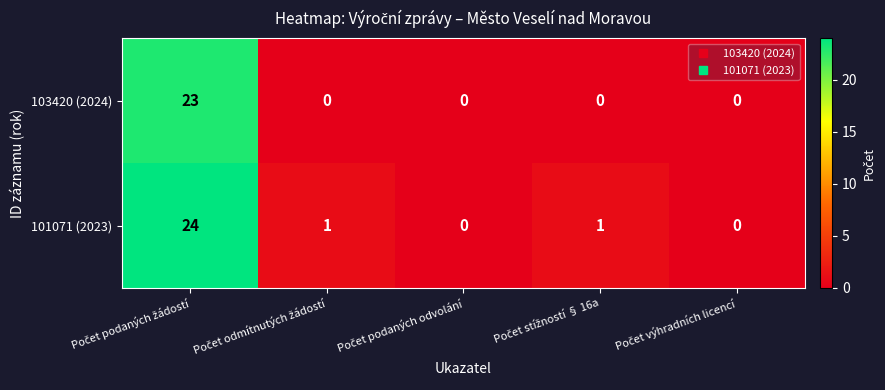

Reading left to right, list all the values displayed in this chart.

103420 (2024): 23	0	0	0	0
101071 (2023): 24	1	0	1	0